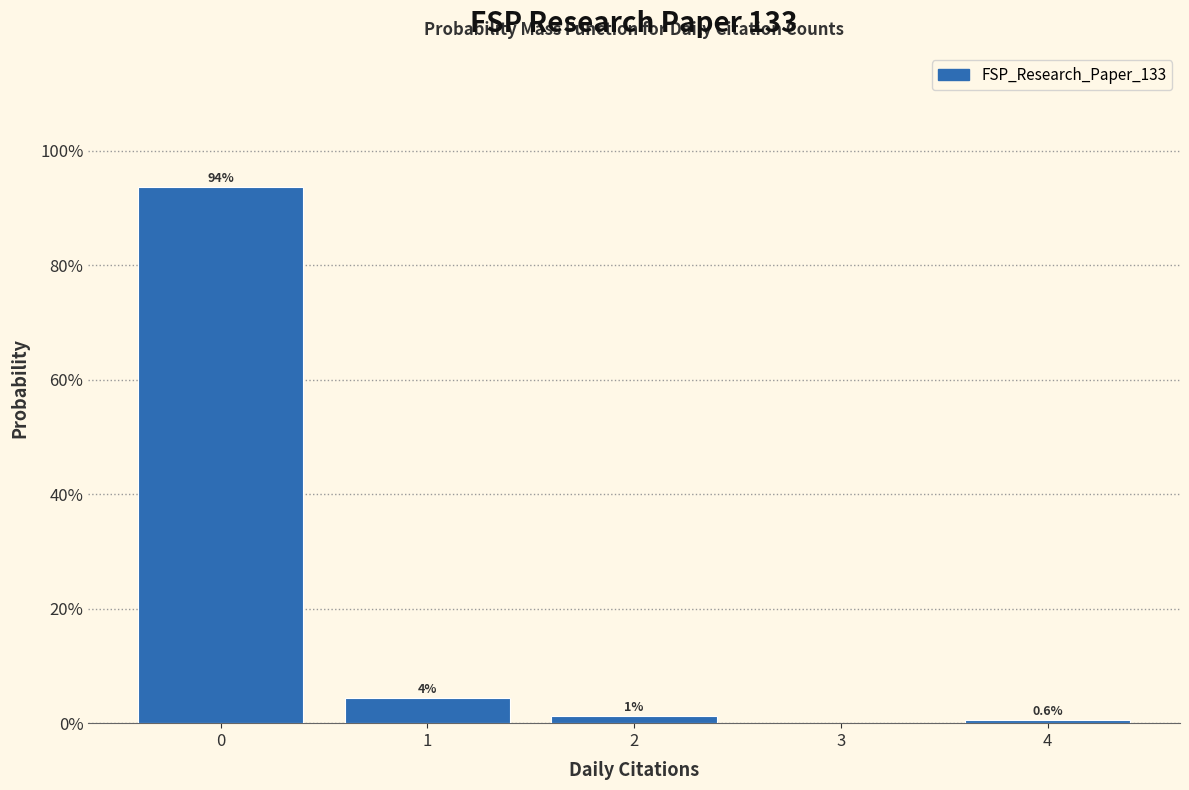

List the labels in order of value, largest first.

0, 1, 2, 4